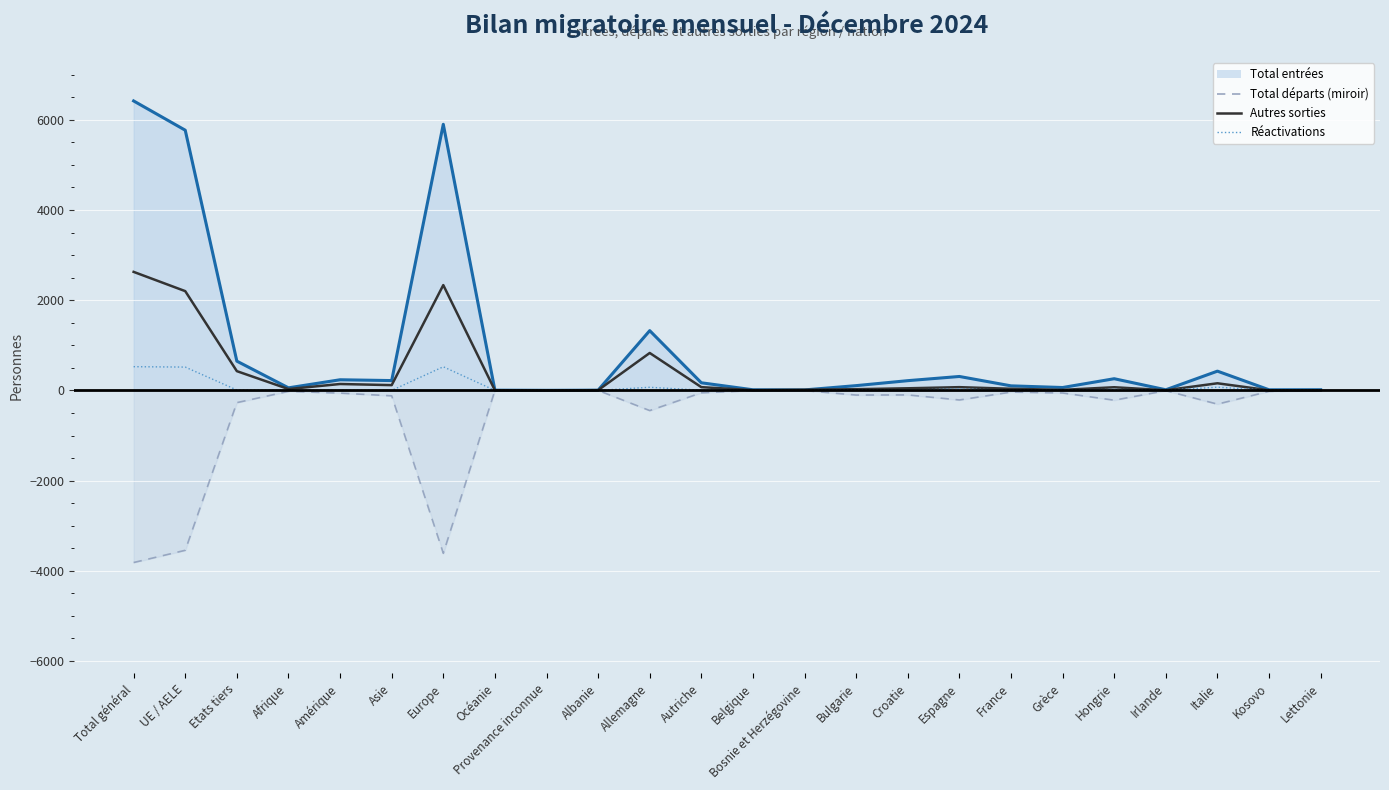

True or false: Autres sorties has a value of 4 at Lettonie.

True